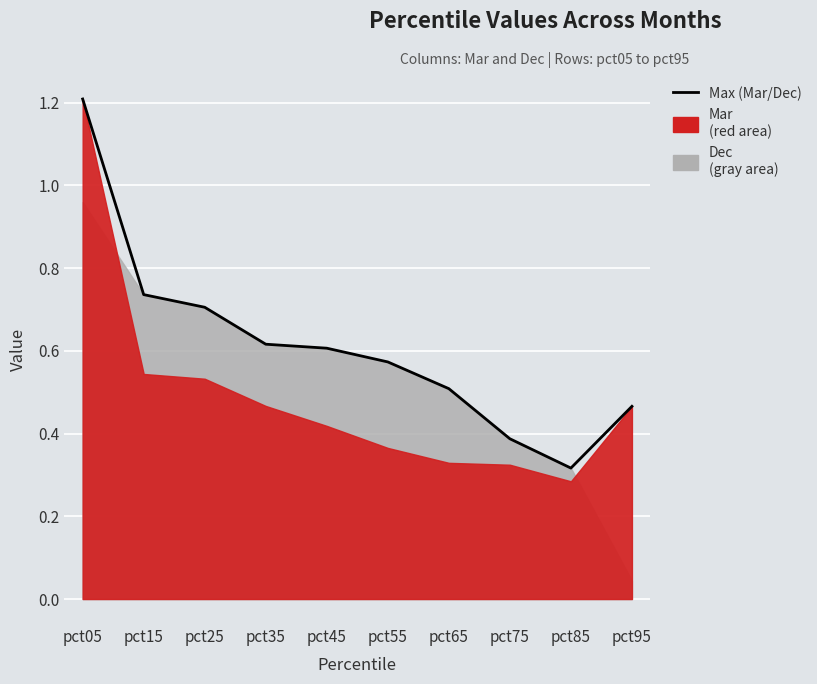

What is the change in value from pct75 to pct95?

+0.1